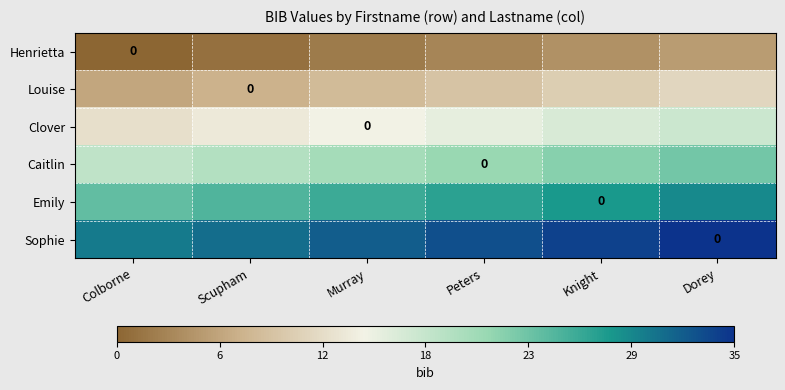

What value does the Sophie series have at Scupham?

31